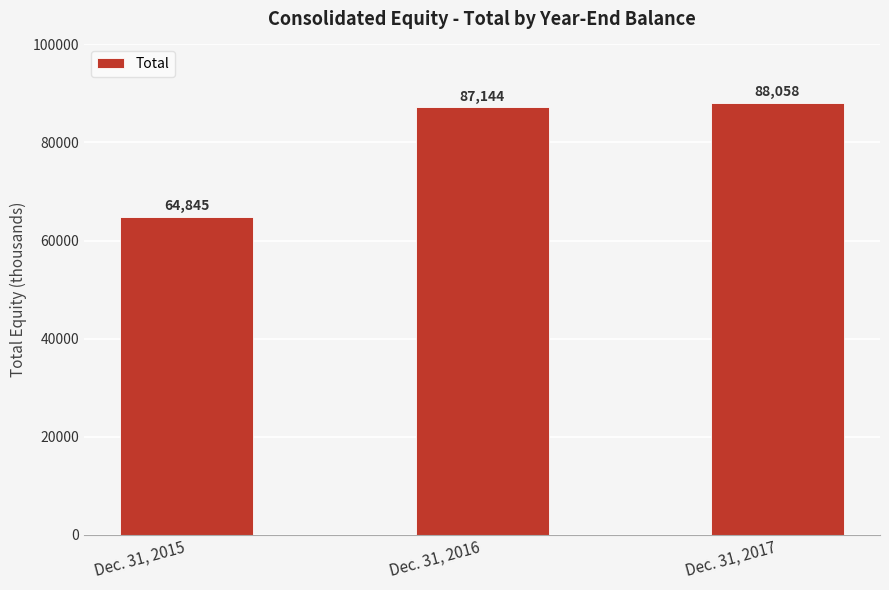

What is the difference between the values at Dec. 31, 2017 and Dec. 31, 2016?

914